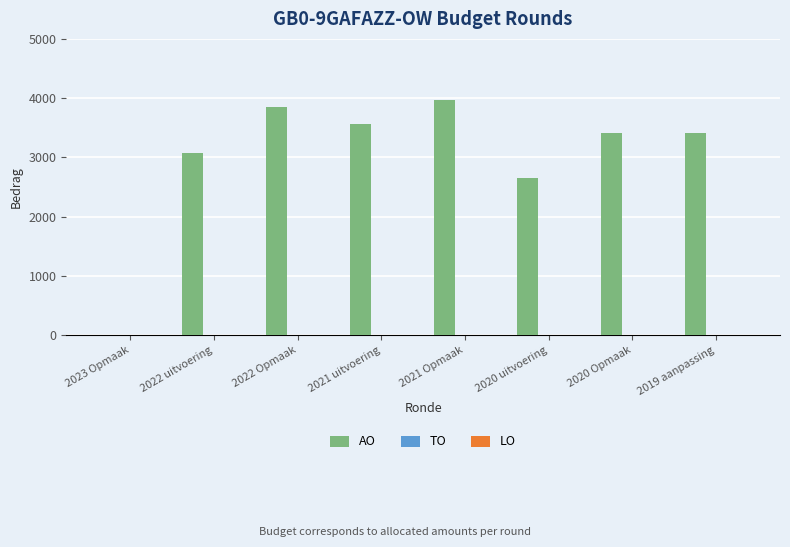

Where is the data nearest to the value 1986?

2020 uitvoering